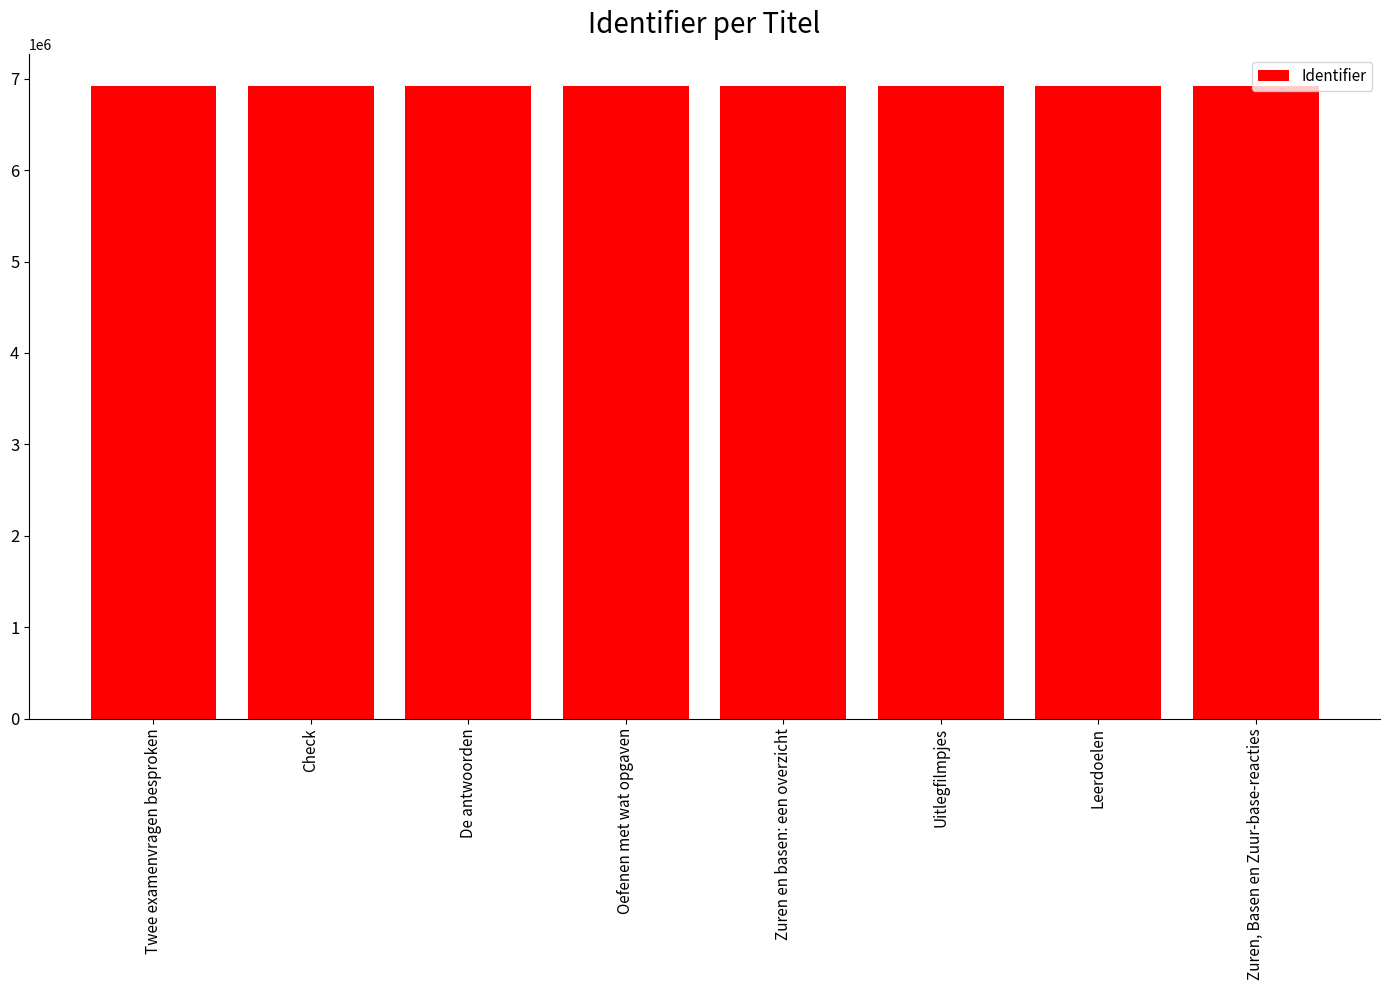

Count the number of categories in the chart.

8